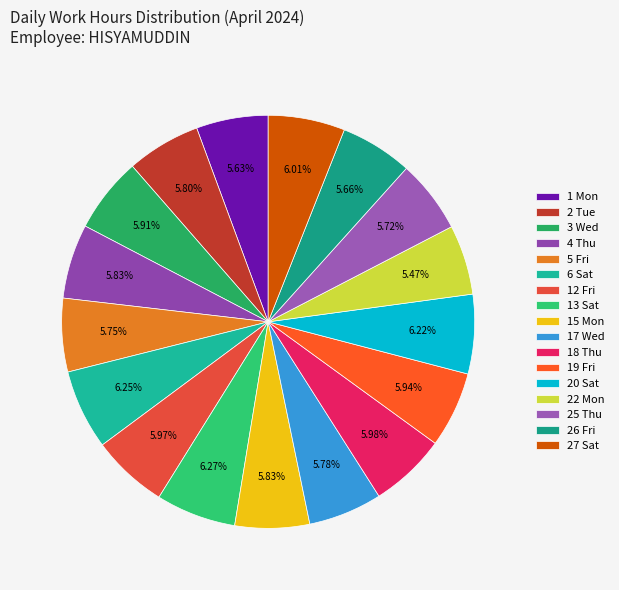

To the nearest percent, what percentage of the pie is 4 Thu?

6%